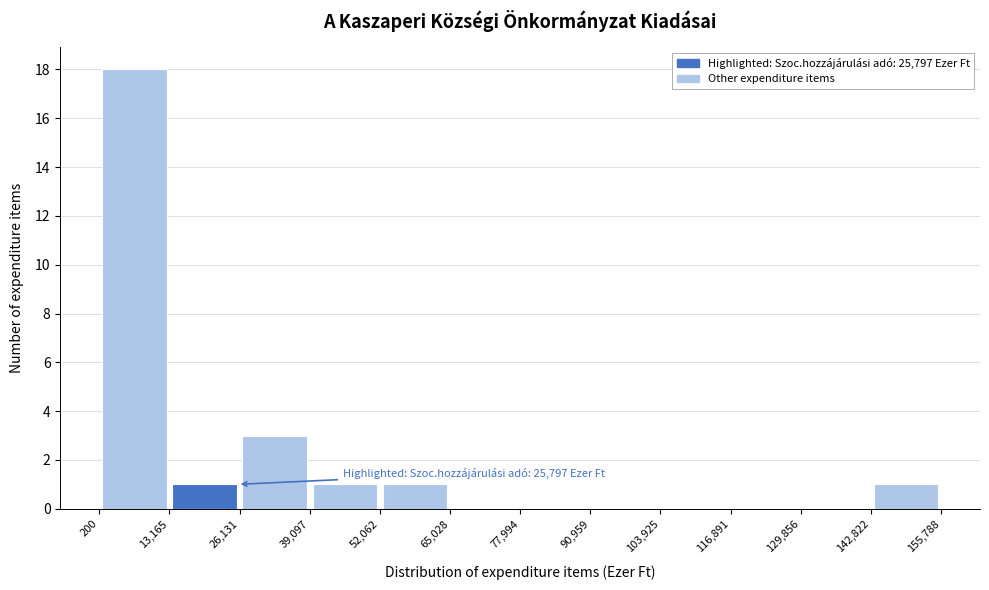

Which range on the x-axis has the tallest bar?

200 to 13,165